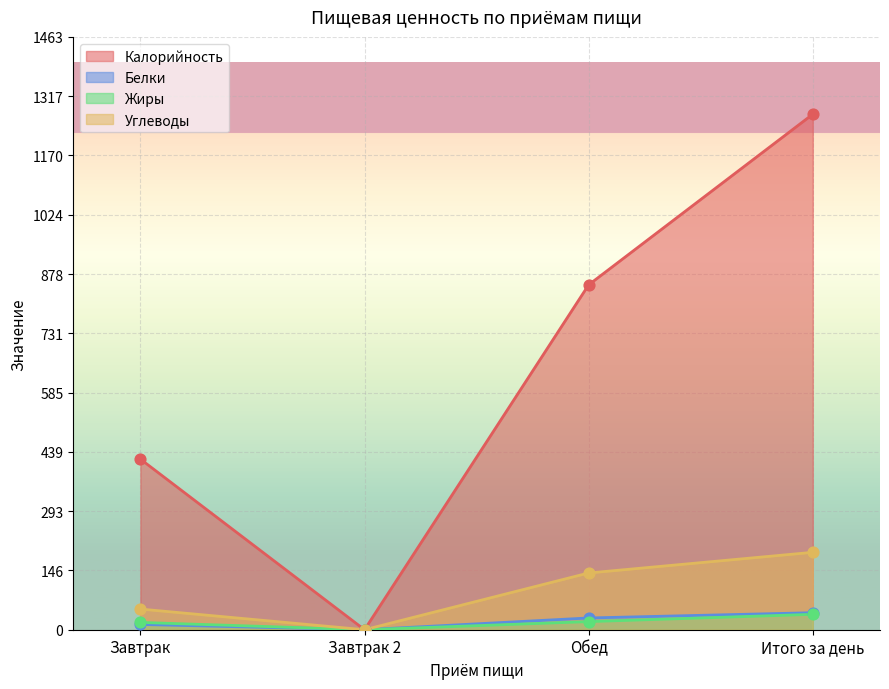

Which series has the largest total across all categories?

Калорийность